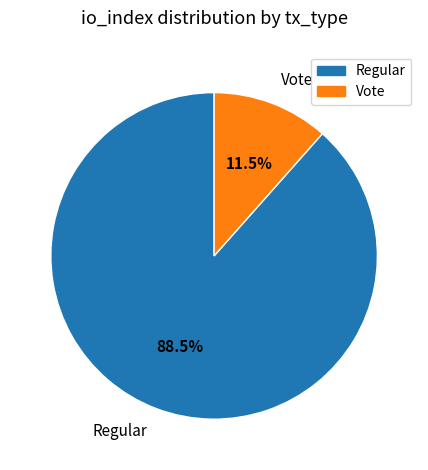

Rank the categories by value from lowest to highest.

Vote, Regular